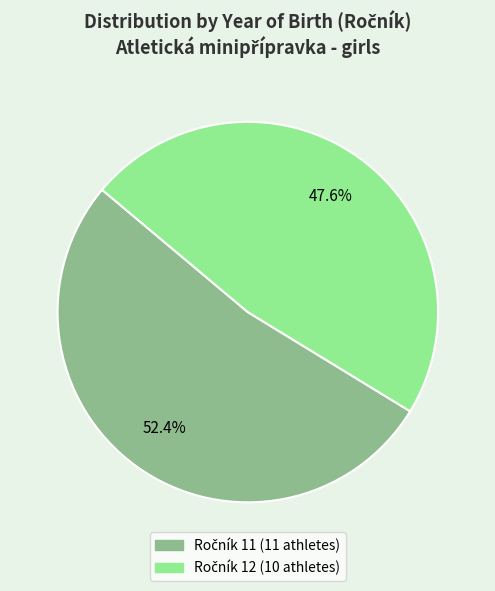

Is there a majority slice in this chart?

Yes